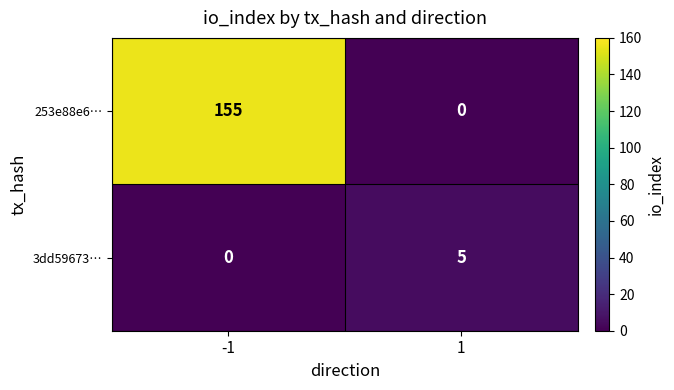

Is it true that 3dd59673… equals 0 at -1?

True